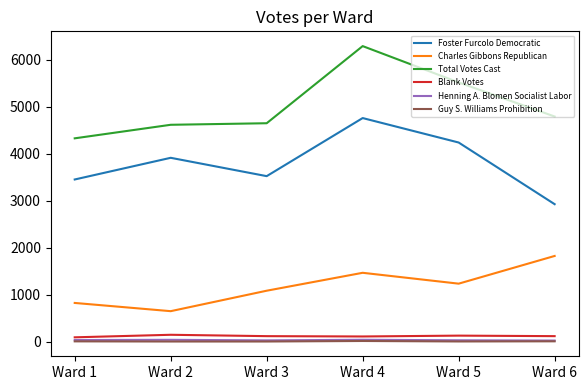

What is the total value across all series at Ward 3?

9417